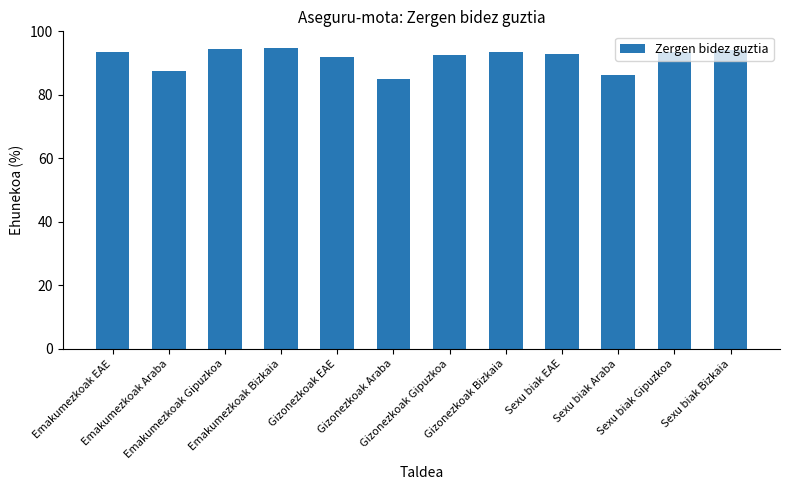

Approximately how many times larger is the value at Emakumezkoak Araba compared to Gizonezkoak Bizkaia?

0.9